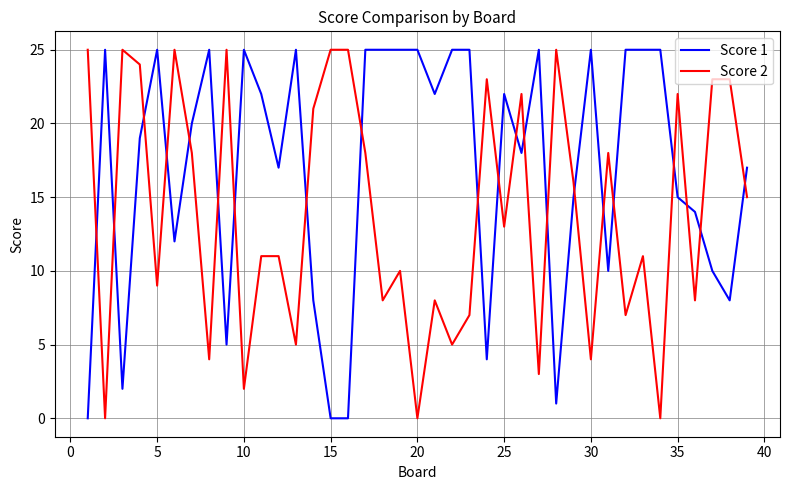

Which series ends up on top after the final intersection of Score 2 and Score 1?

Score 1